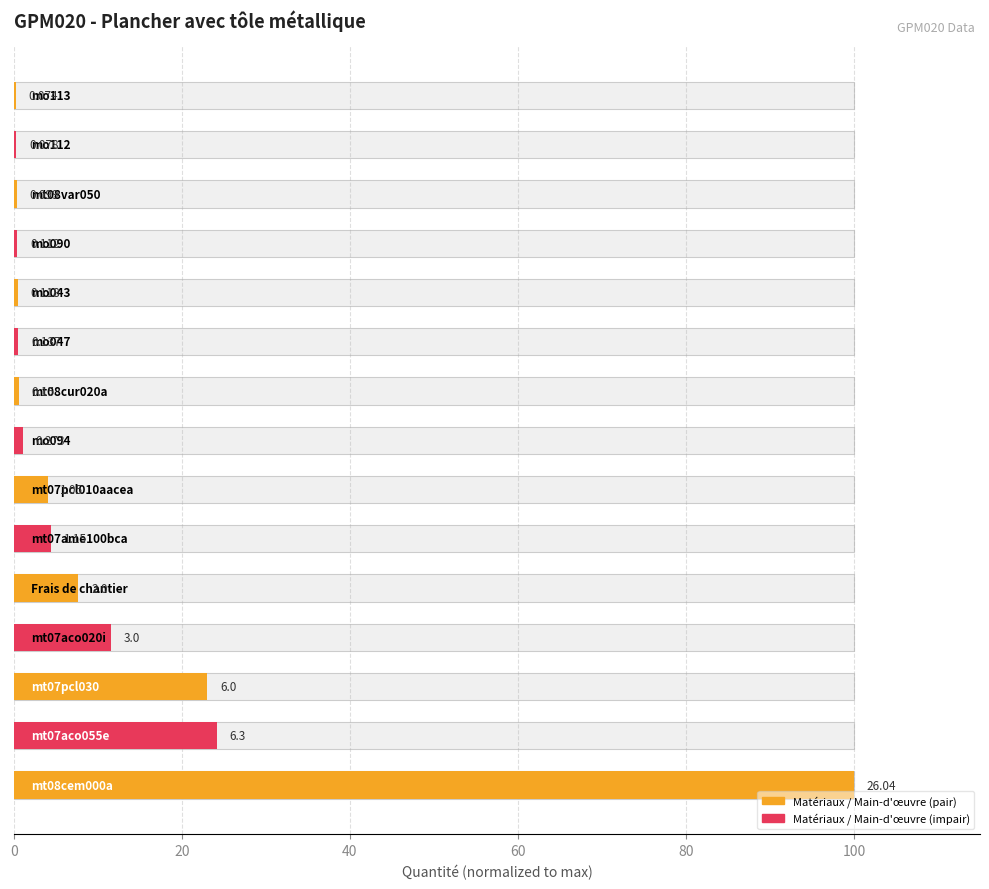

What is the value of the 8th bar from the left?

1.0